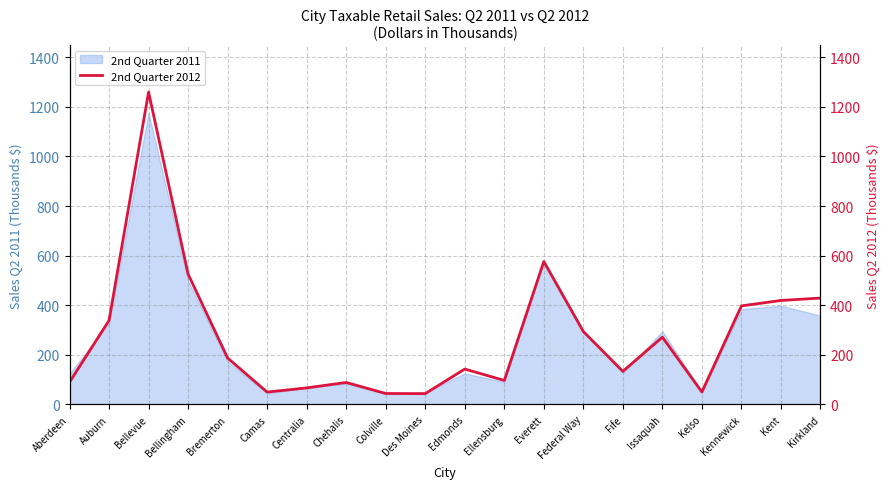

What is the difference between the maximum and second lowest values?

1215.0